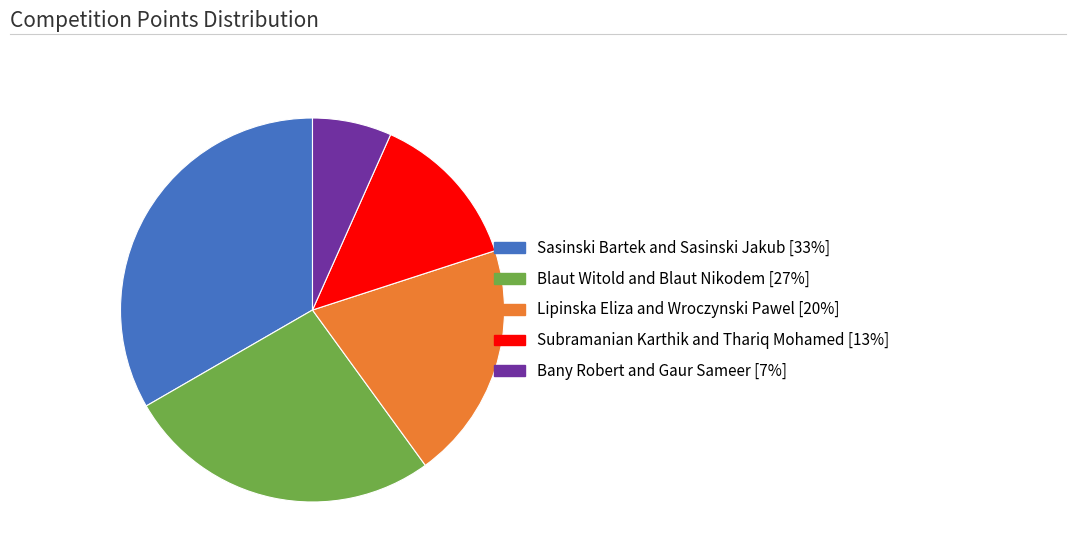

Approximately how many times larger is the value at Sasinski Bartek and Sasinski Jakub compared to Subramanian Karthik and Thariq Mohamed?

2.5